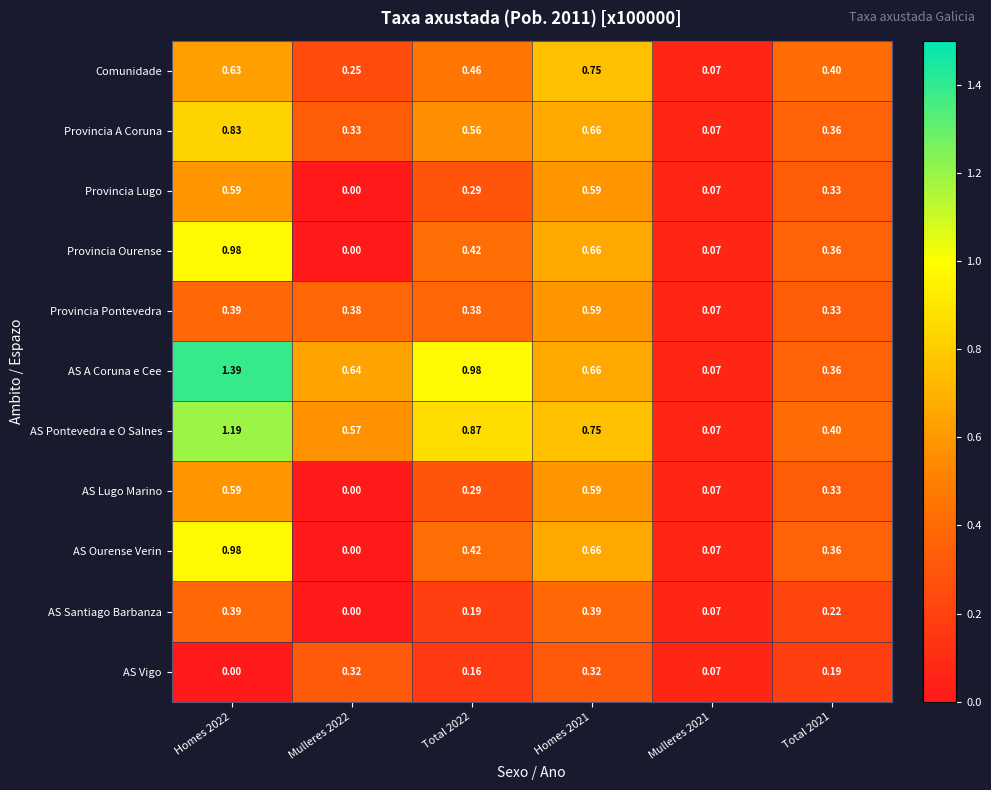

Is the value of AS A Coruna e Cee at Homes 2022 greater than the value of Provincia Ourense at Mulleres 2022?

Yes